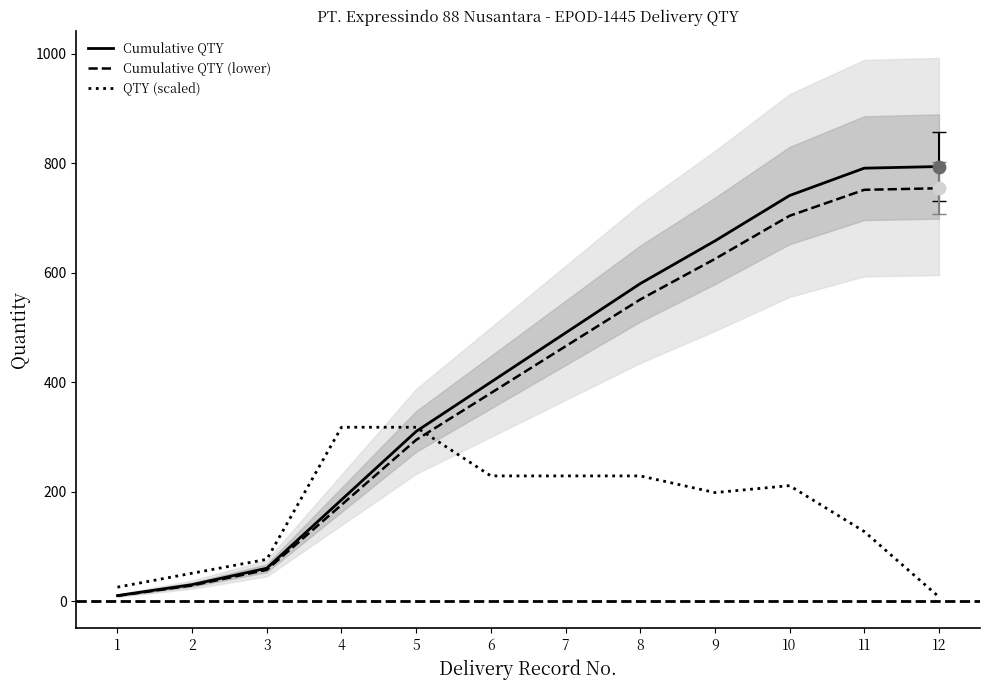

At which category is the sum across all series the highest?

11